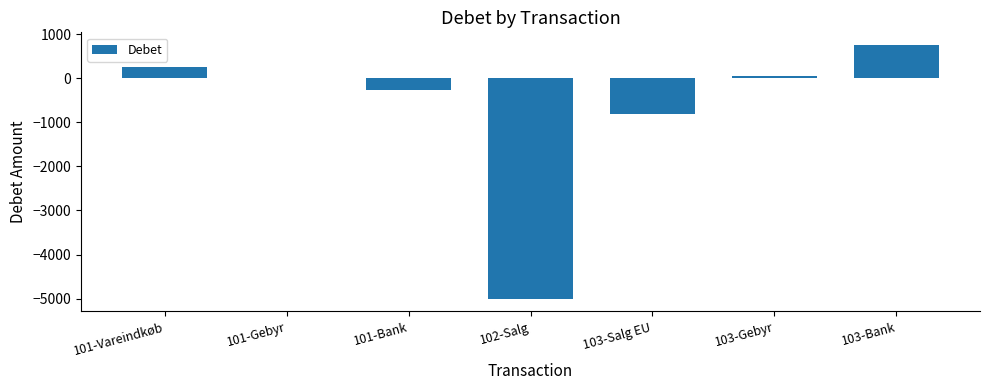

Which has a higher value, 101-Bank or 103-Gebyr?

103-Gebyr